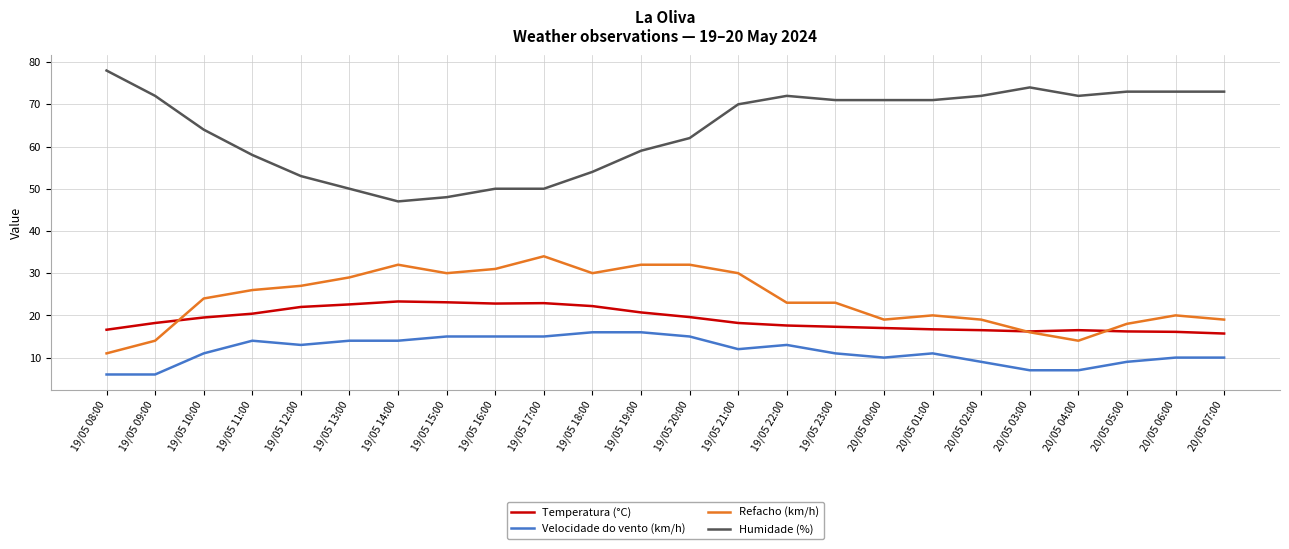

At which category does the chart reach its peak across all series?

19/05 08:00